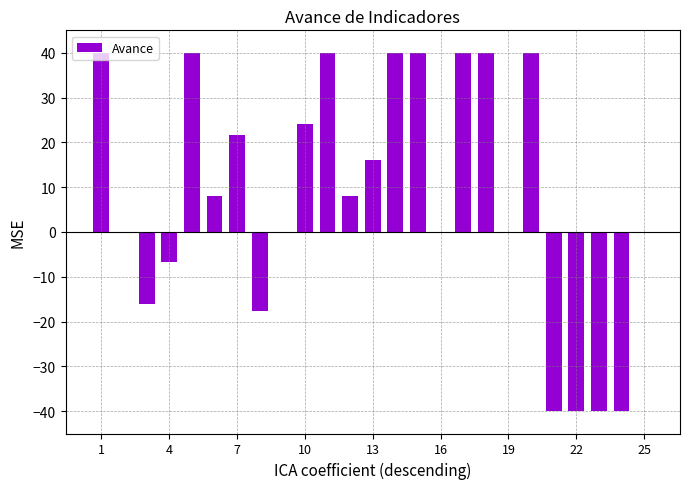

What is the sum of all values?

197.2